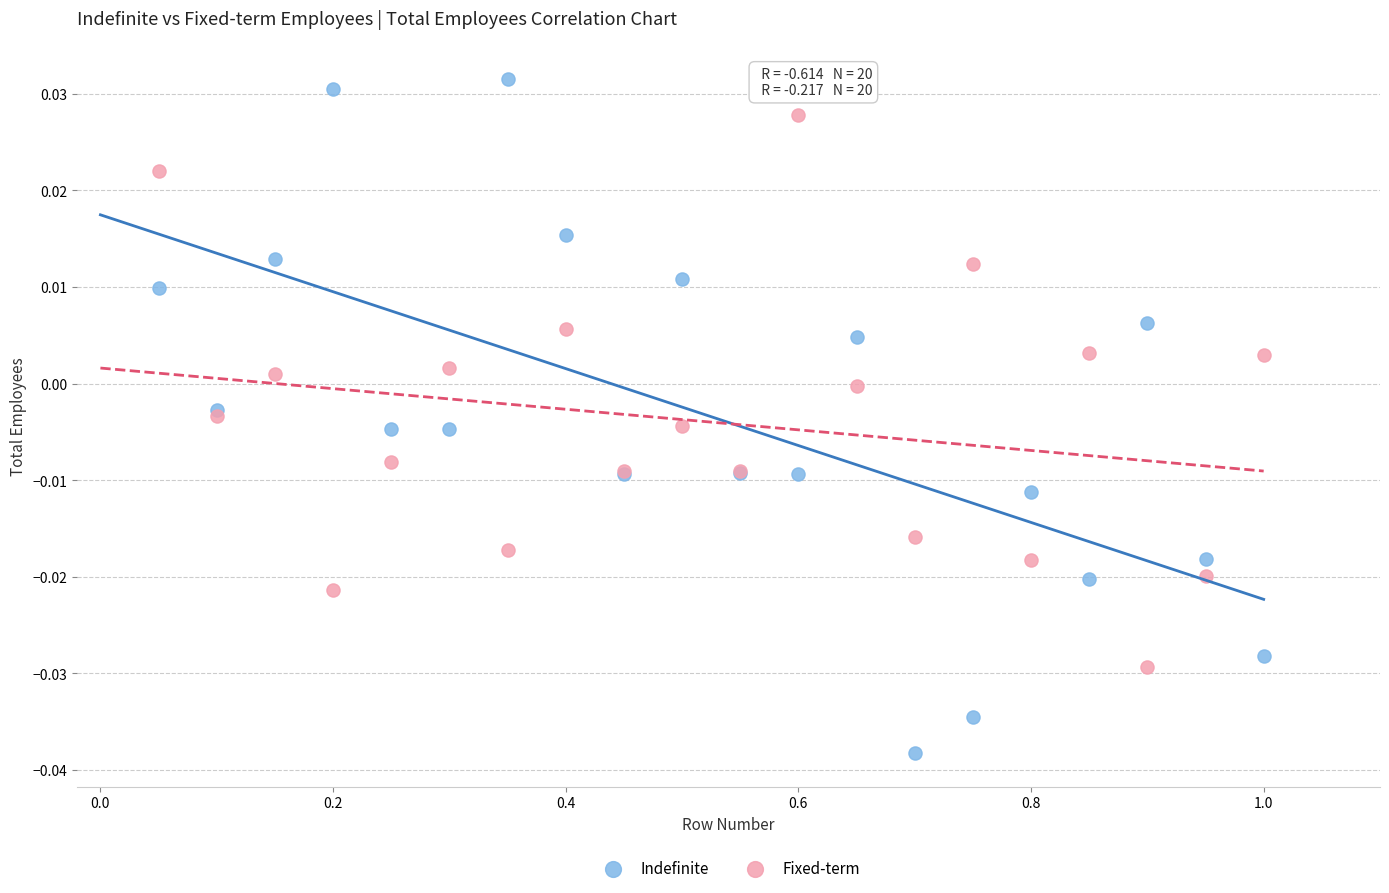

Which series contains the highest Y value?

Indefinite